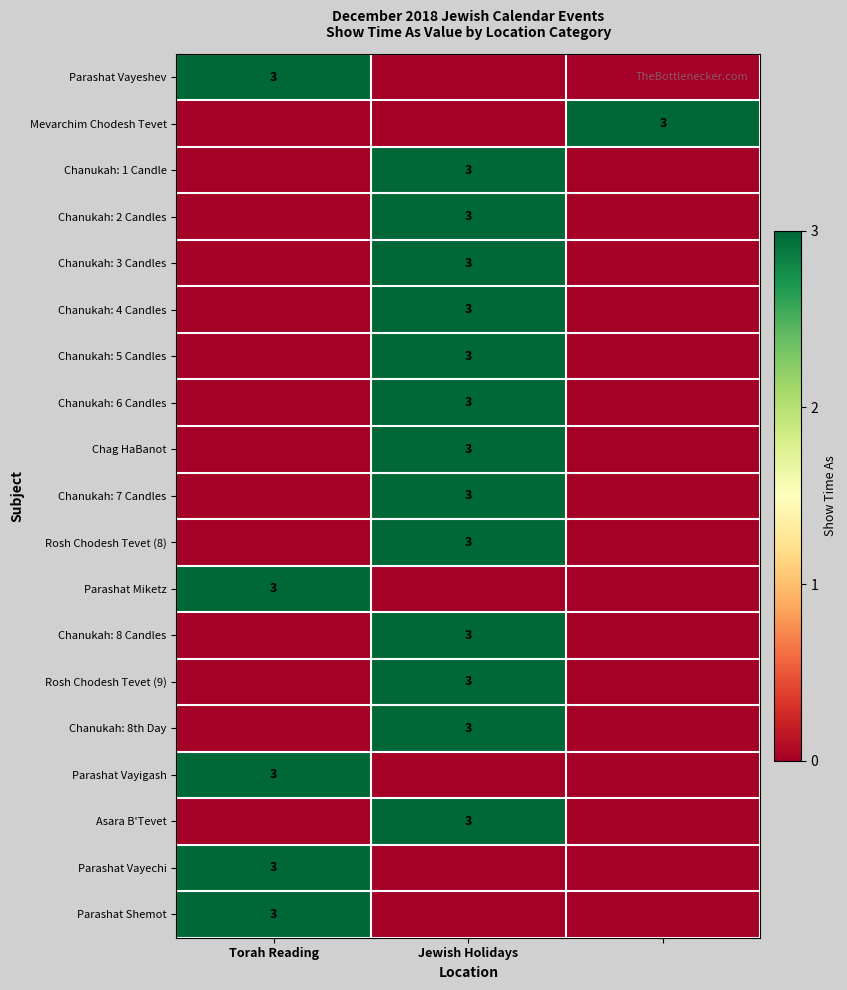

At which category is the sum across all series the highest?

Jewish Holidays